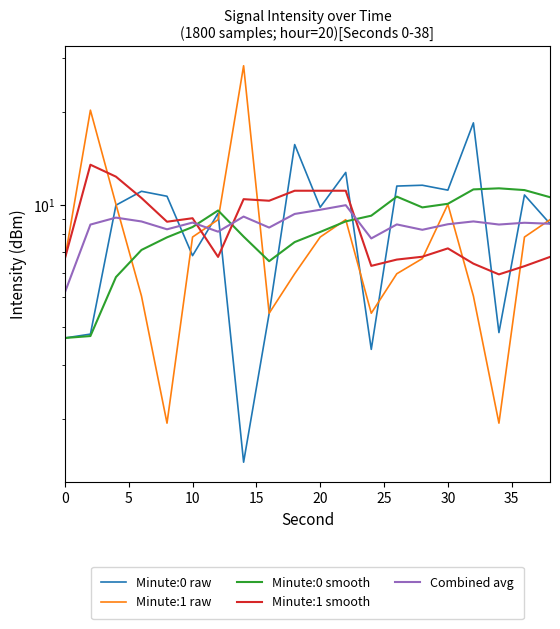

How many times do Combined avg and Minute:1 smooth cross each other?

3